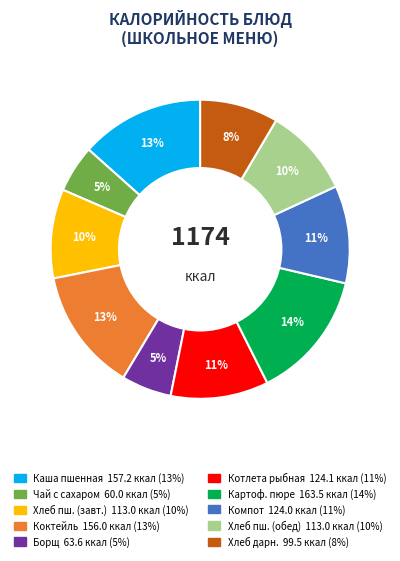

To the nearest percent, what is the average slice percentage?

10%